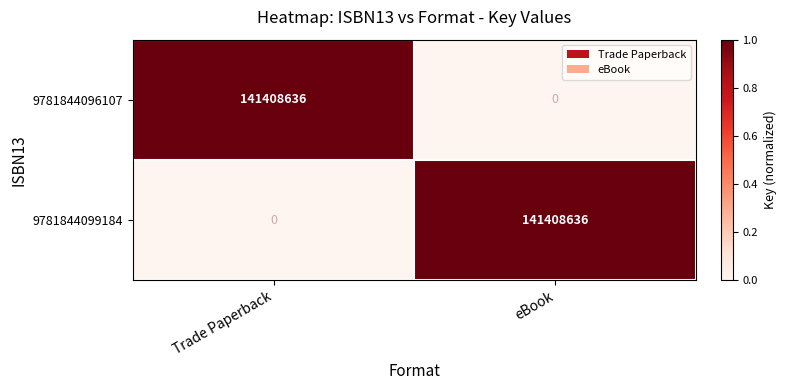

What is the spread (max minus min) of values at eBook?

141408636